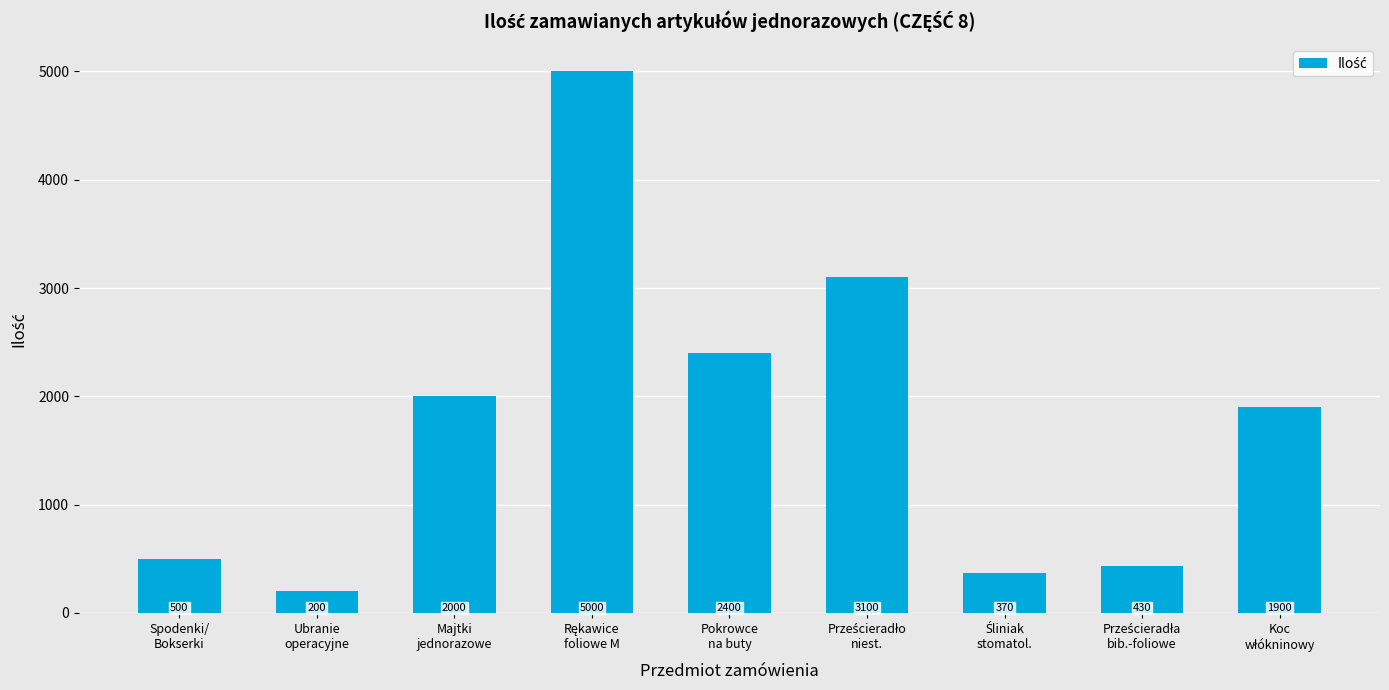

What is the label of the 7th bar from the right?

Majtki
jednorazowe